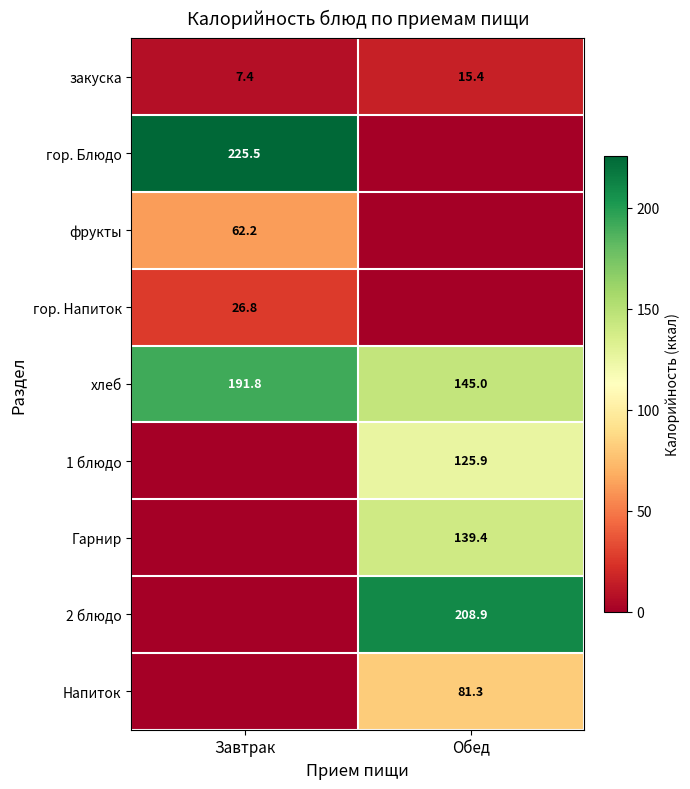

How many values in the хлеб series exceed 191?

1